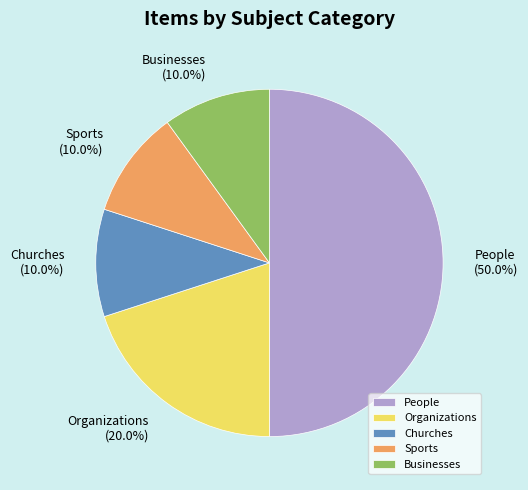

Which category has the biggest portion of the pie?

People